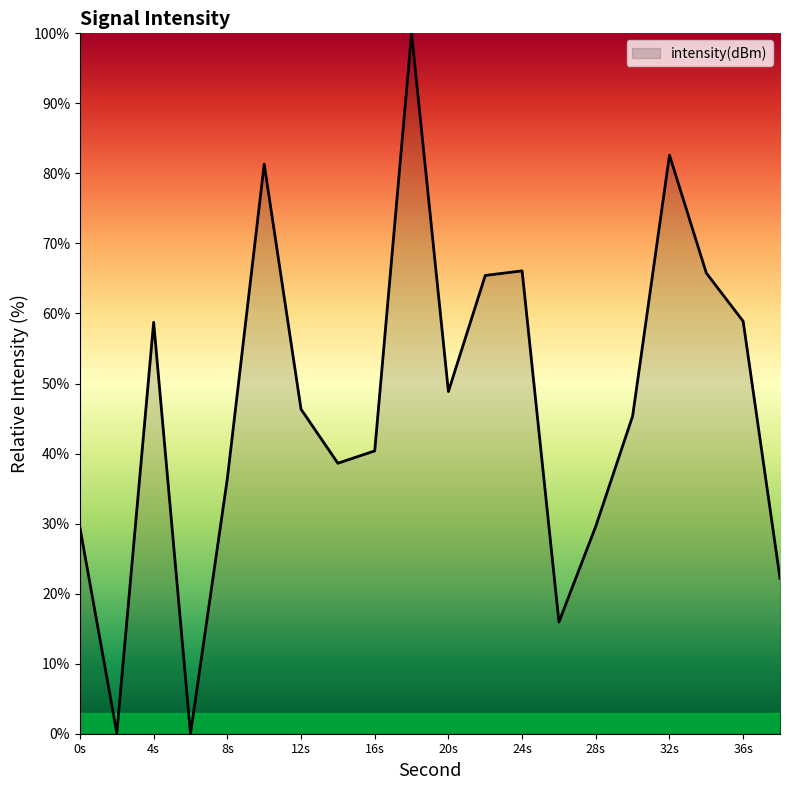

What is the difference between the maximum and minimum values?

100.0